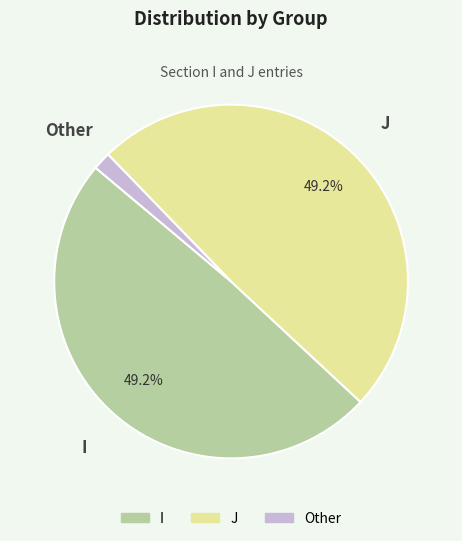

Combined, do I and J account for over 50%?

Yes